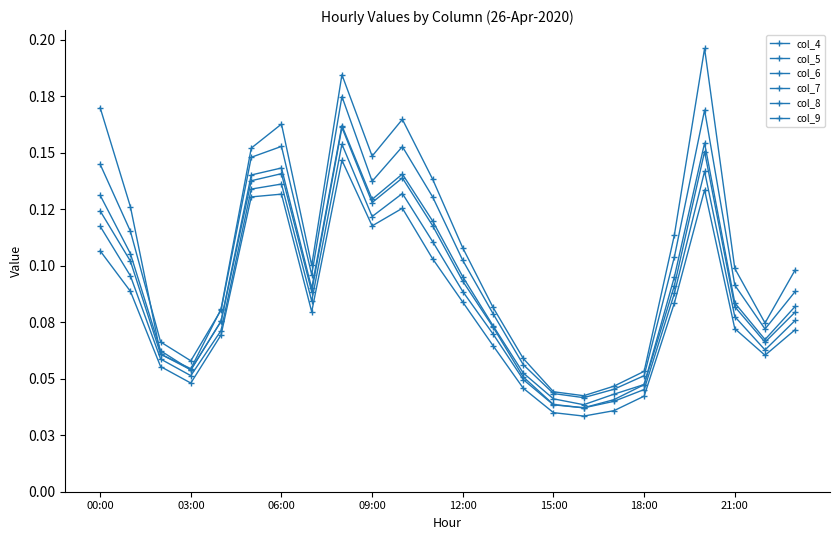

What is the sum of all col_5 values?

2.4